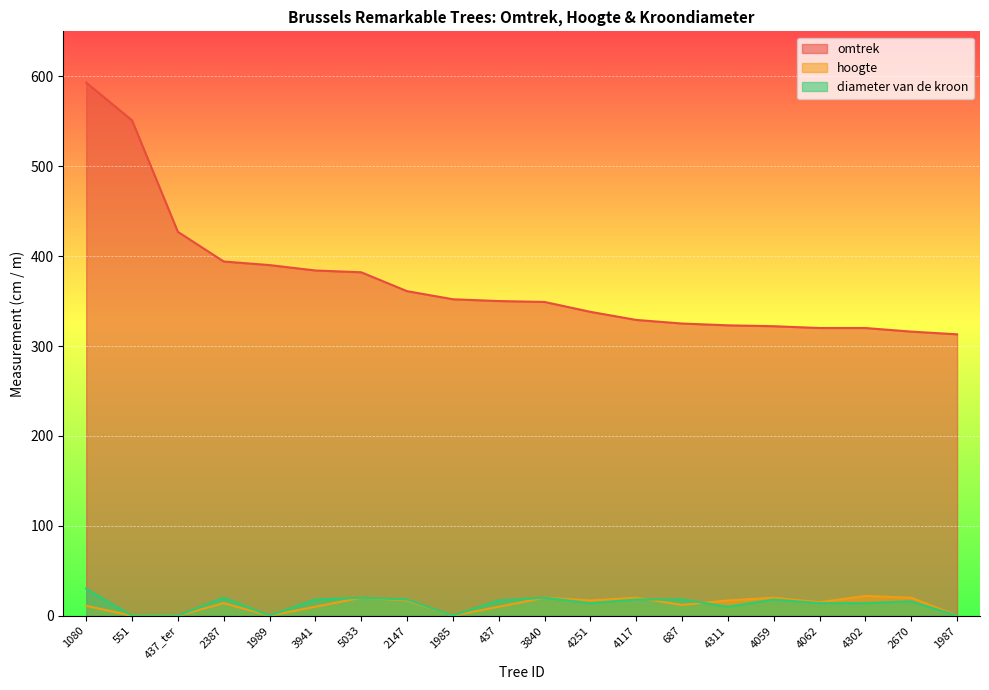

How many interior local peaks does the diameter van de kroon series have?

5